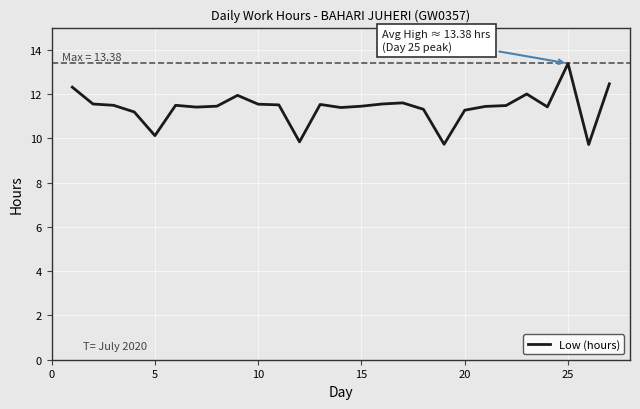

What is the greatest value displayed?

13.4